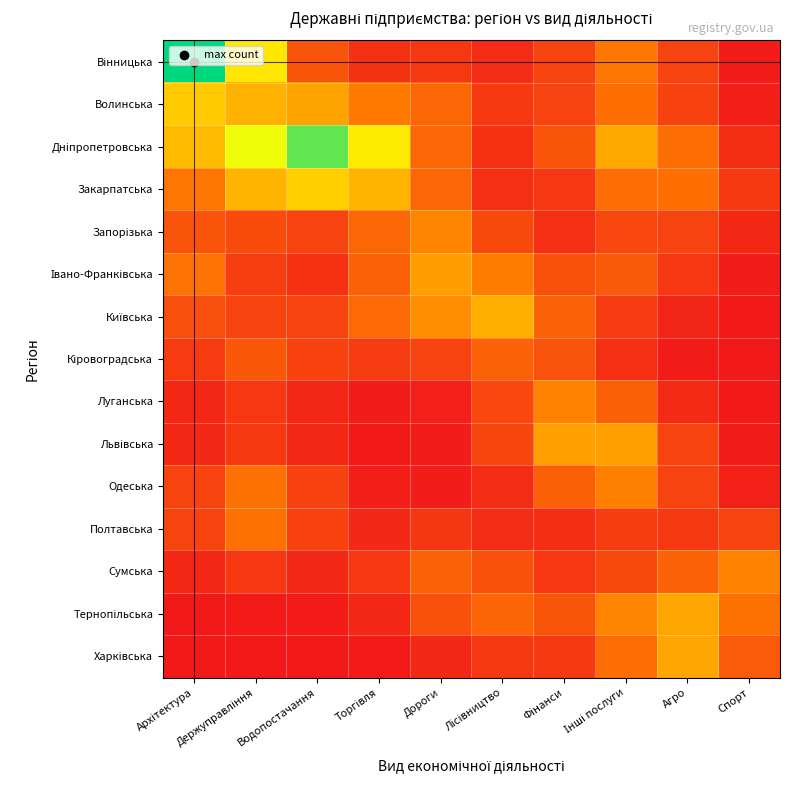

What is the total value across all series at Інші послуги?

4.7